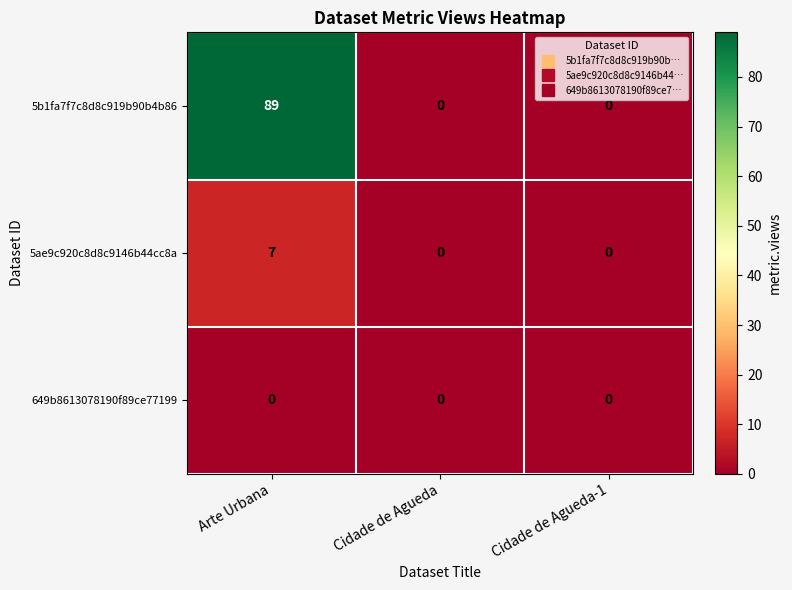

List the series in order of their peak value, lowest first.

649b8613078190f89ce77199, 5ae9c920c8d8c9146b44cc8a, 5b1fa7f7c8d8c919b90b4b86